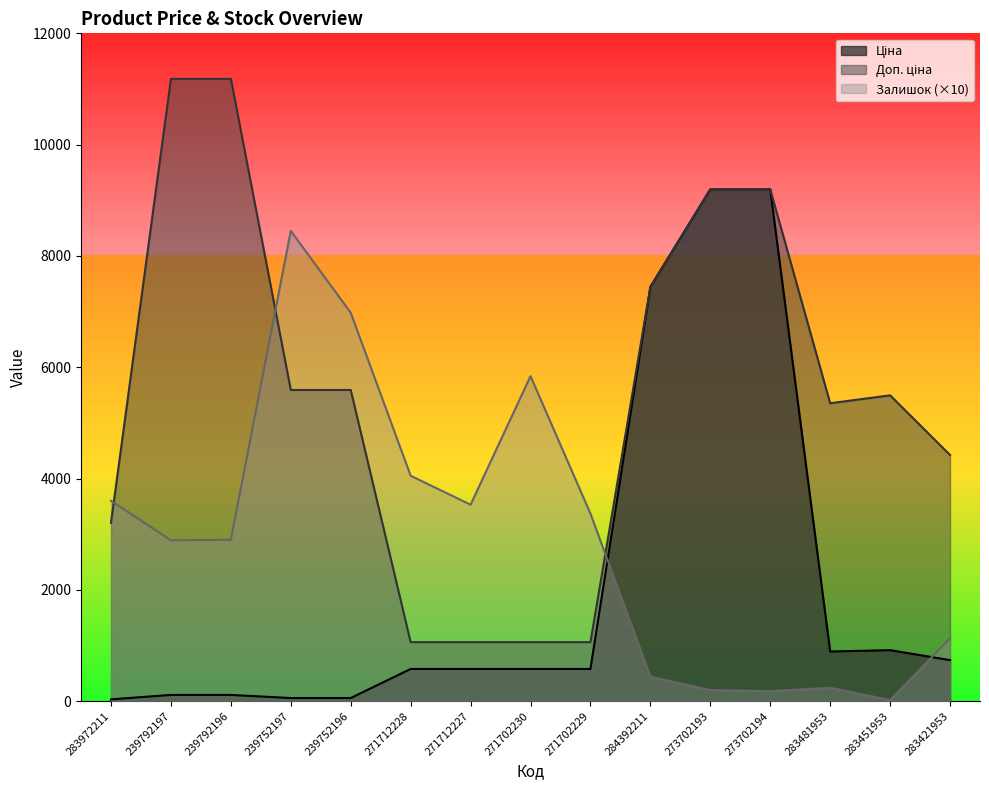

At which category does the chart reach its minimum across all series?

283451953